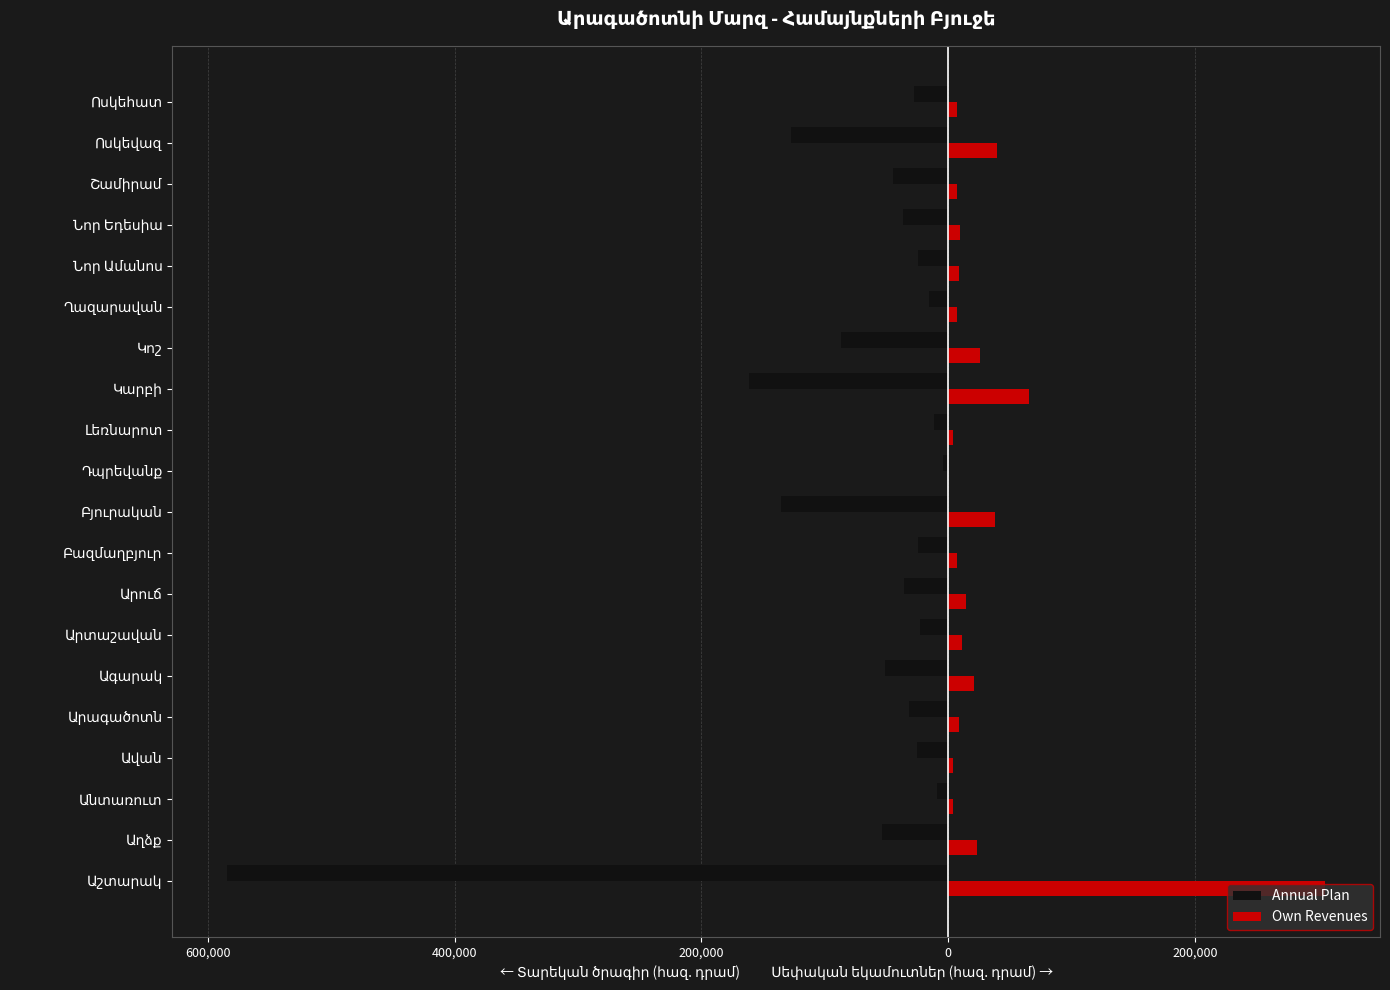

What is the value of the Annual Plan bar at the 12th from the left?

-11135.8